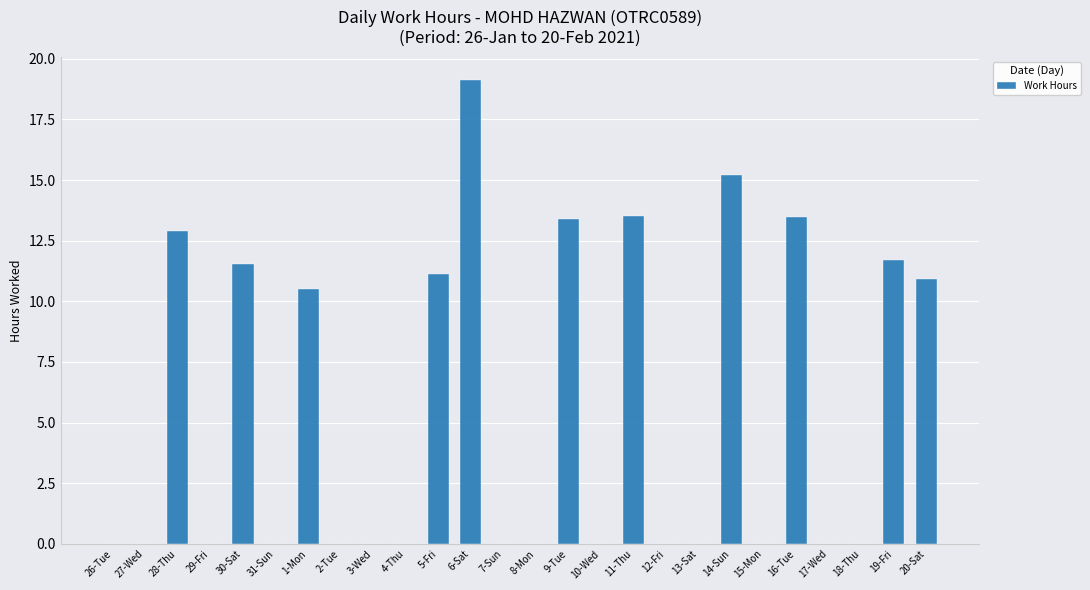

Which has a higher value, 6-Sat or 14-Sun?

6-Sat